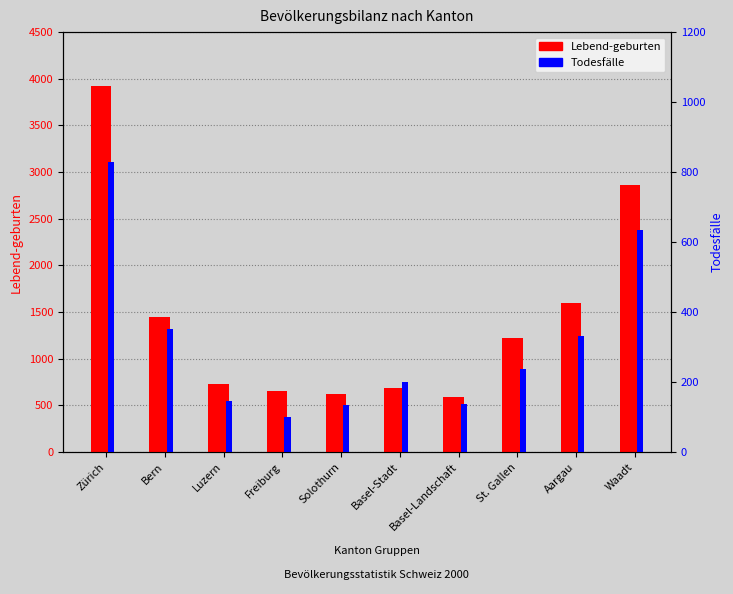

Between Solothurn and Freiburg, which is larger?

Freiburg